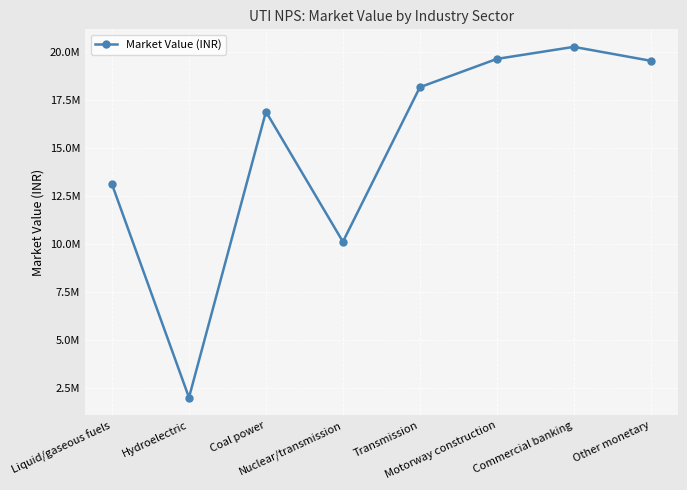

Rank the categories by value from lowest to highest.

Hydroelectric, Nuclear/transmission, Liquid/gaseous fuels, Coal power, Transmission, Other monetary, Motorway construction, Commercial banking